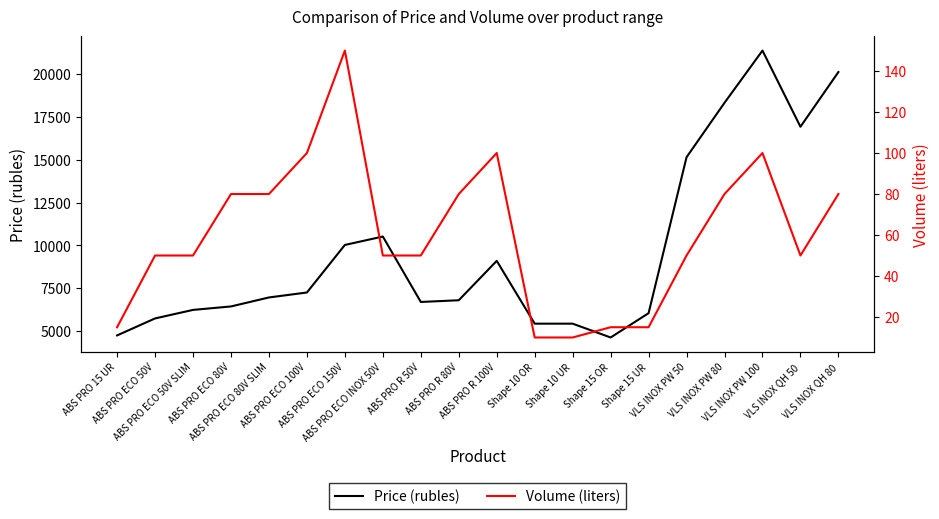

How many interior local valleys does the Volume (liters) series have?

1